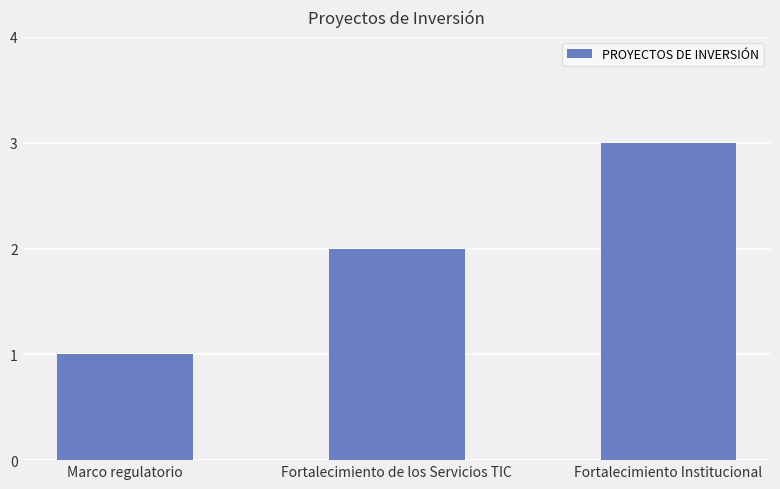

What is the change in value from Fortalecimiento de los Servicios TIC to Fortalecimiento Institucional?

+1